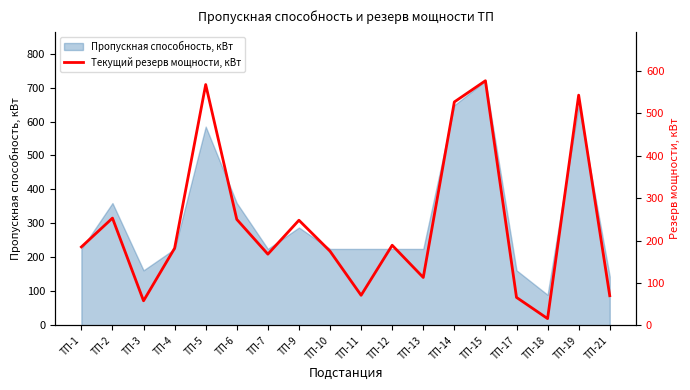

True or false: Пропускная способность, кВт has a value of 648 at ТП-19.

True